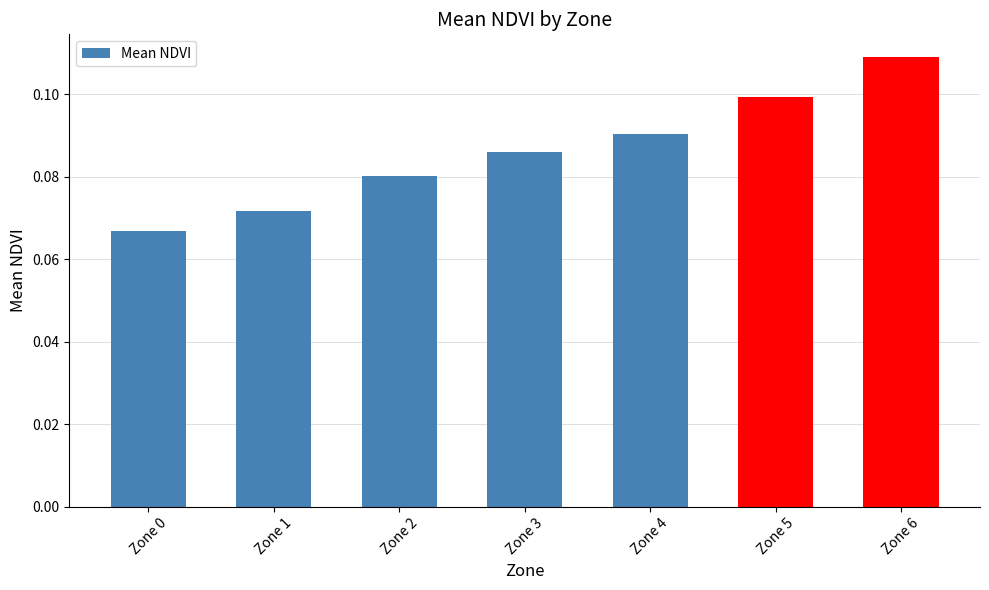

How many values are between 0 and 1?

7